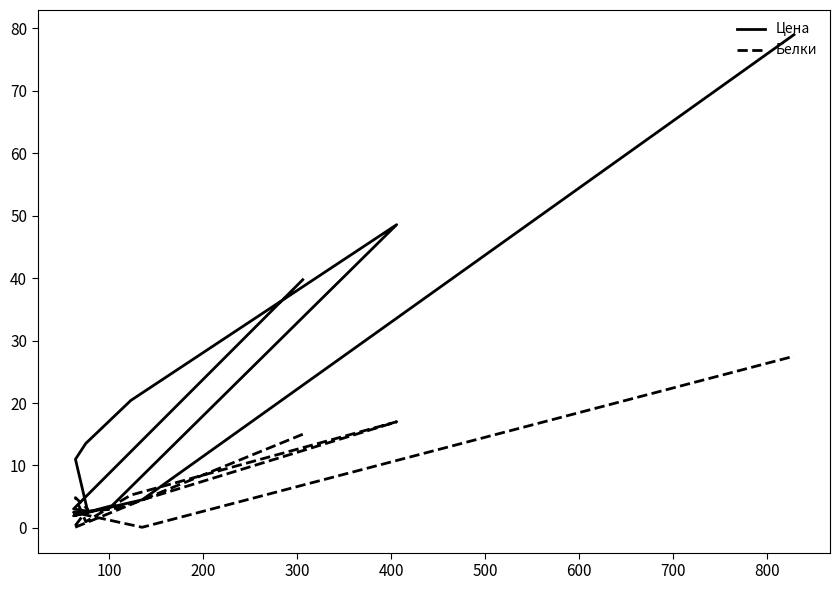

Reading right to left, extract all data points from this chart.

Цена: 79.0	4.5	1.9	3.6	48.6	20.4	13.5	11.0	2.7	3.0	39.8
Белки: 27.5	0.1	2.5	3.0	17.0	5.3	1.0	4.8	3.0	0.0	15.0